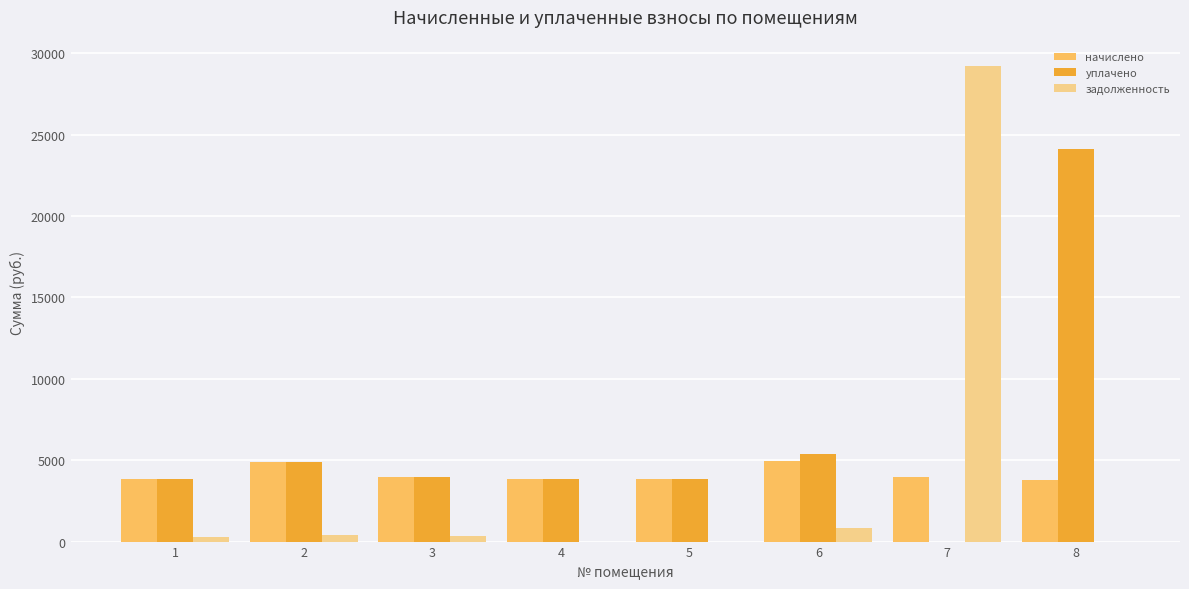

True or false: уплачено has a value of 5141.8 at 5.

False